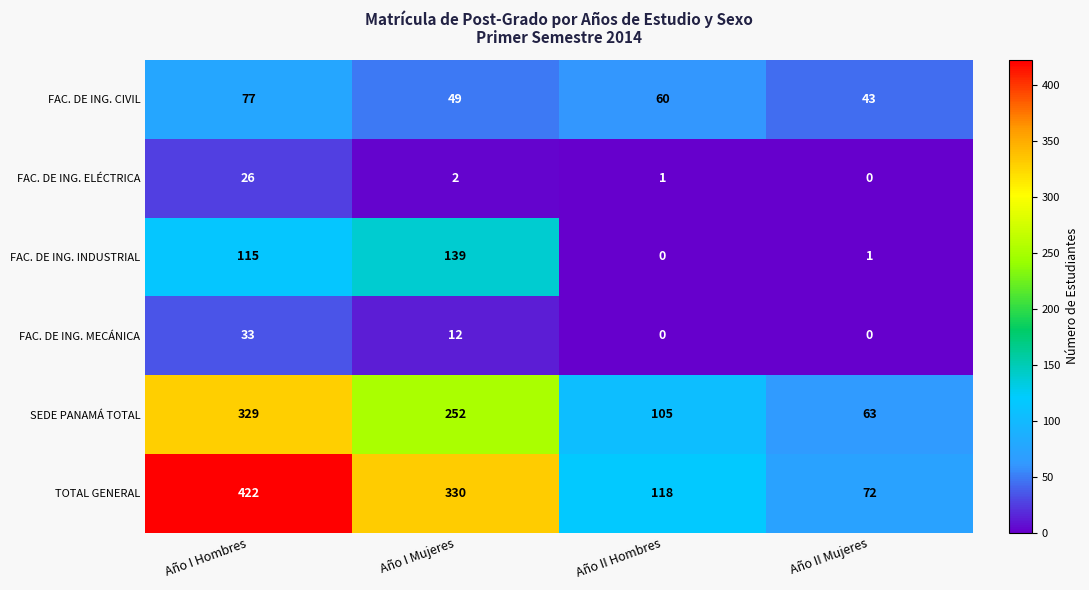

At which category is the sum across all series the highest?

Año I Hombres